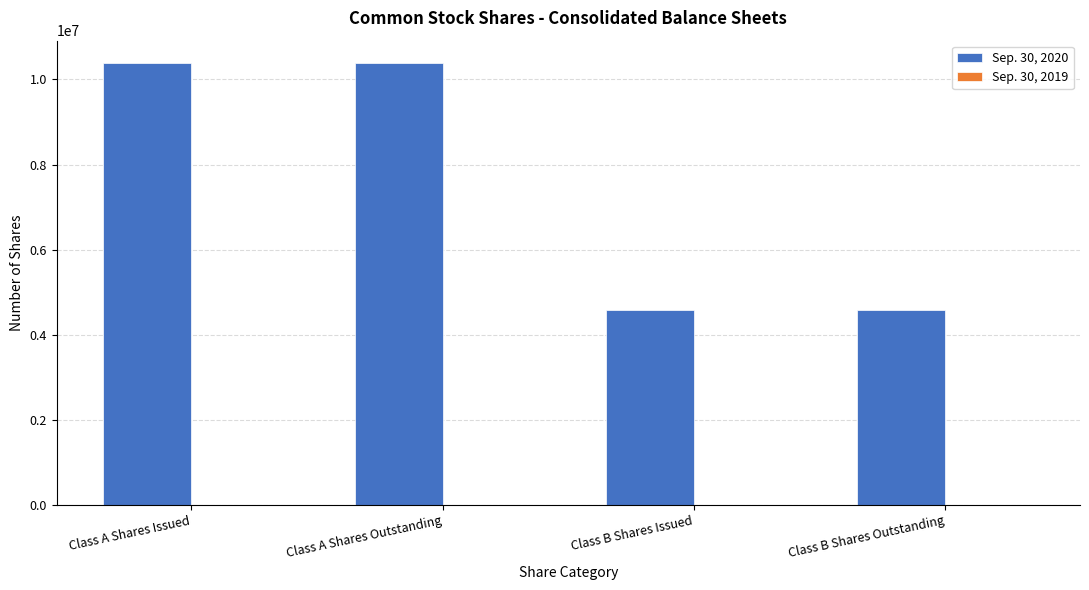

Are the bars horizontal?

No